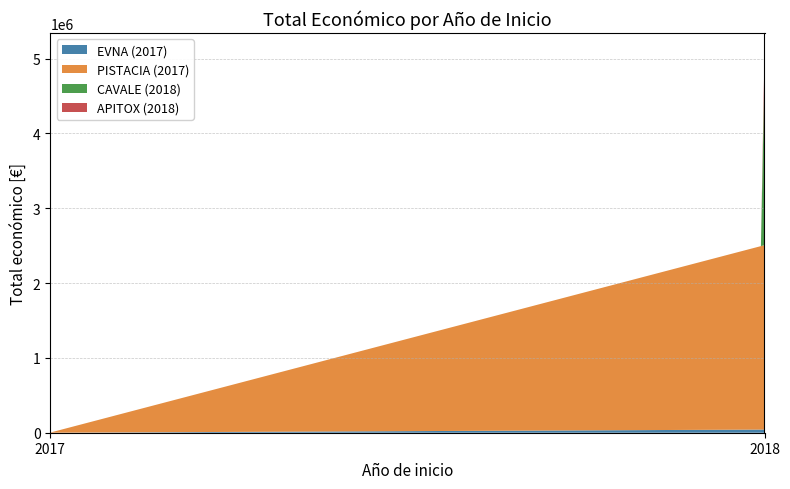

Reading right to left, extract all data points from this chart.

APITOX (2018)=271552	CAVALE (2018)=2310026	PISTACIA (2017)=2464572	EVNA (2017)=42072